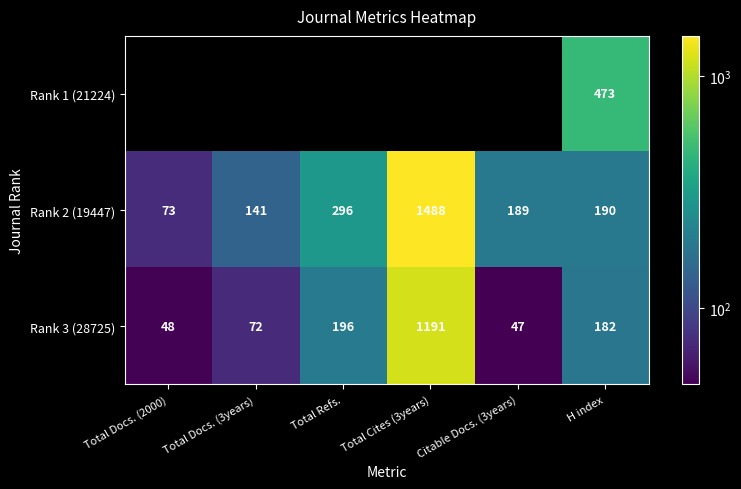

At which label is Rank 2 (19447) closest to 780?

Total Refs.